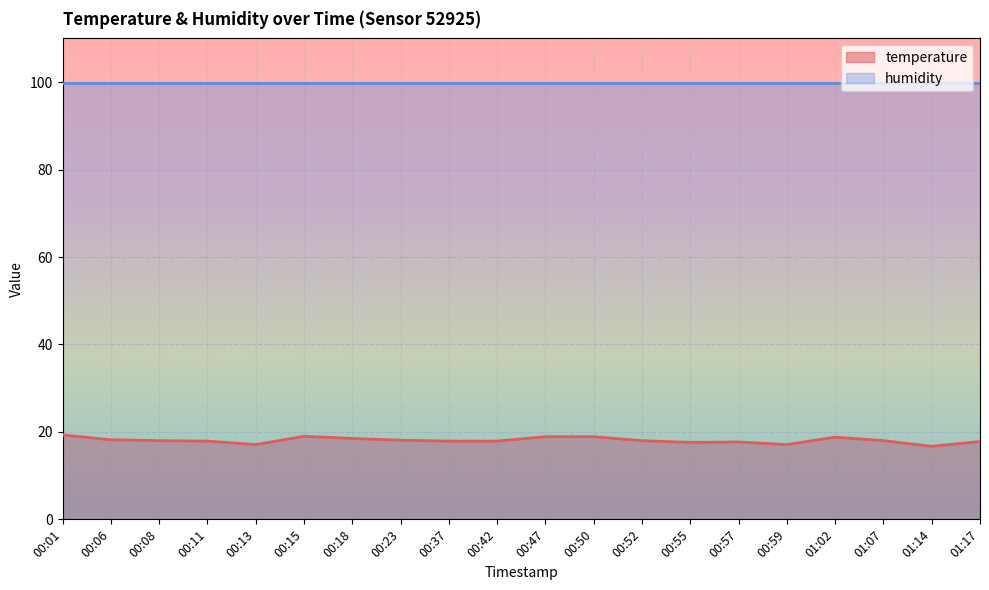

The chart shows a value of 26.1 at 00:23. True or false?

False